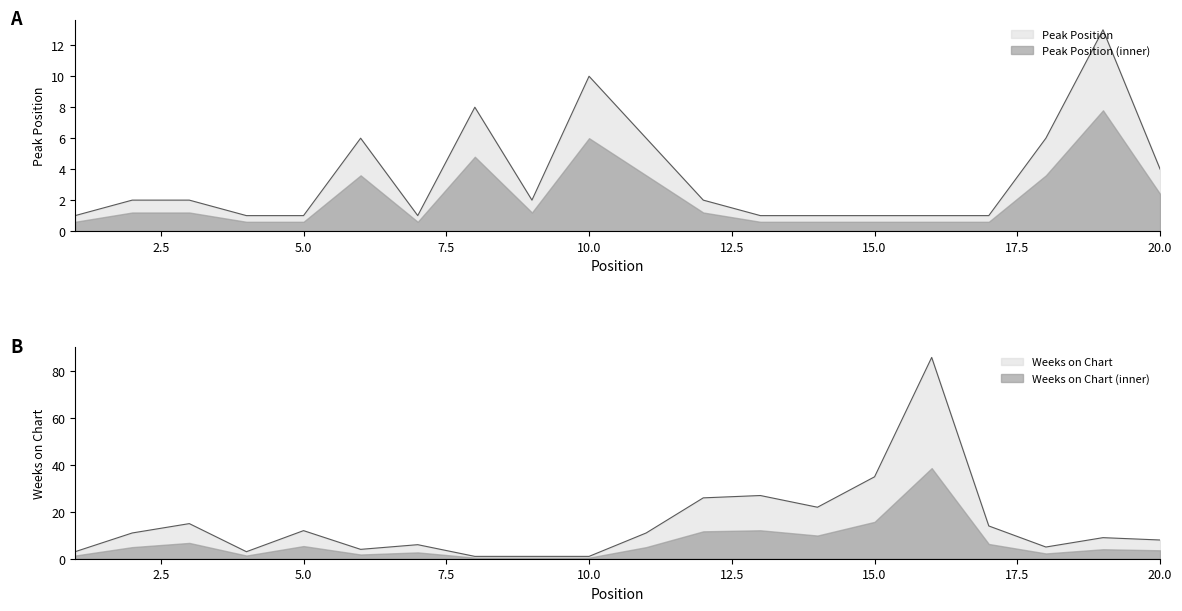

The Peak Position series shows 8 at 8. True or false?

True